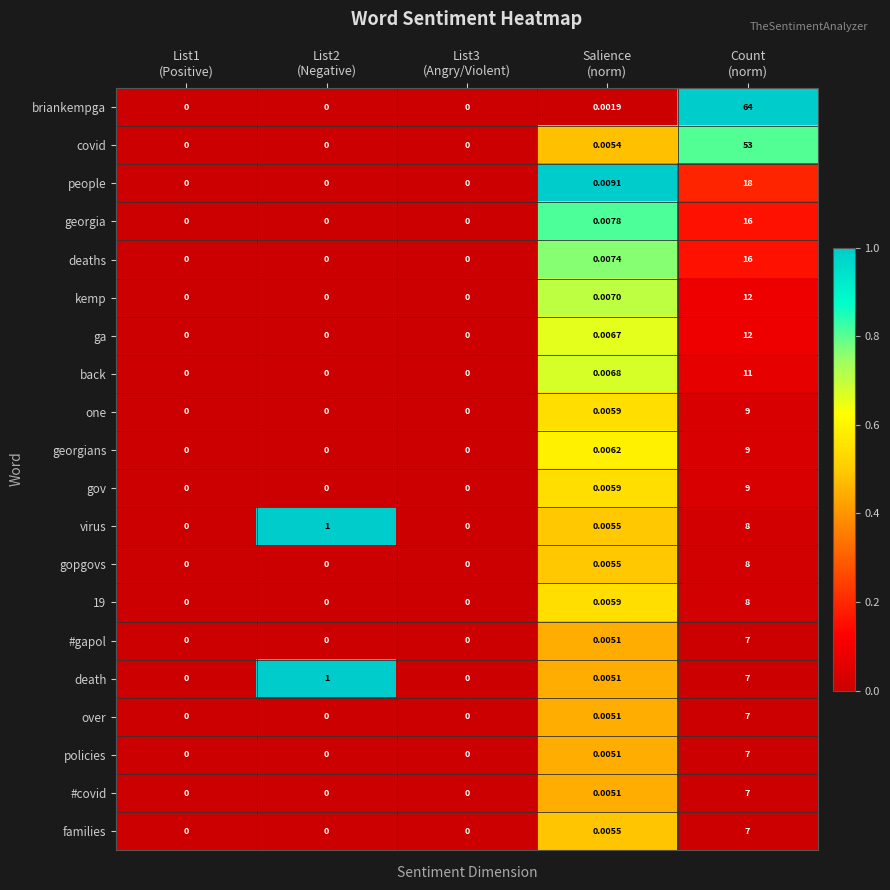

Which series has the widest spread of values?

briankempga